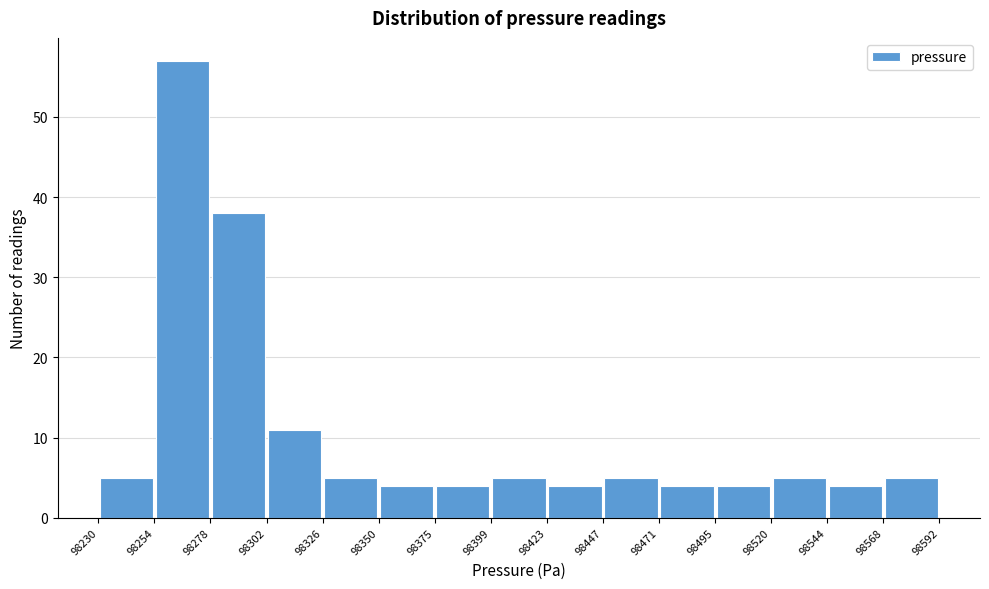

What is the height of the bar covering 98544 to 98568 on the x-axis? The values are not printed on the chart, so give them approximately, as read against the axis.

4